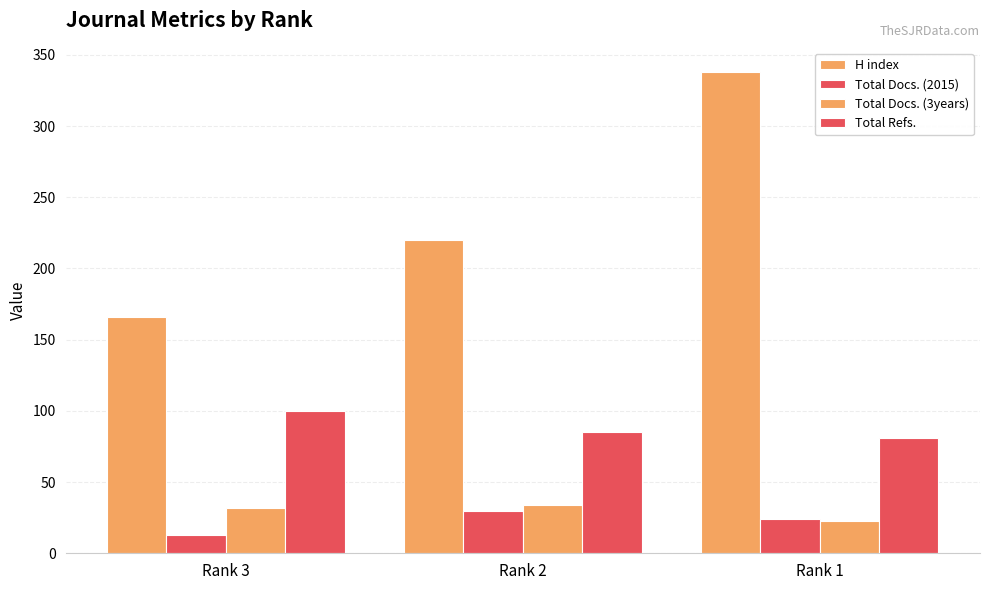

How many values in the Total Docs. (2015) series are below 24?

1